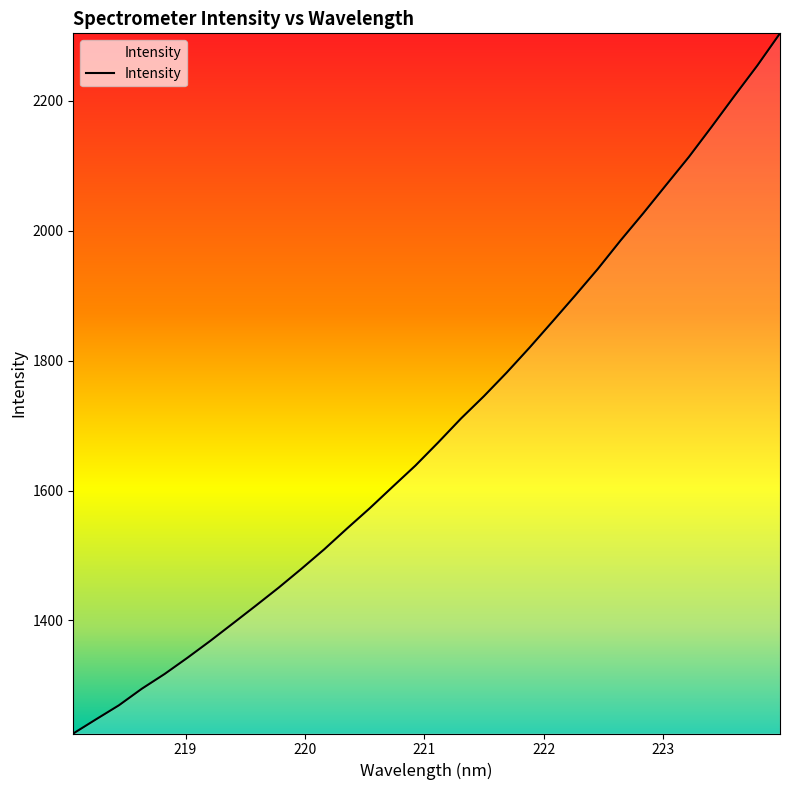

What is the difference between the maximum and minimum values?

1078.1